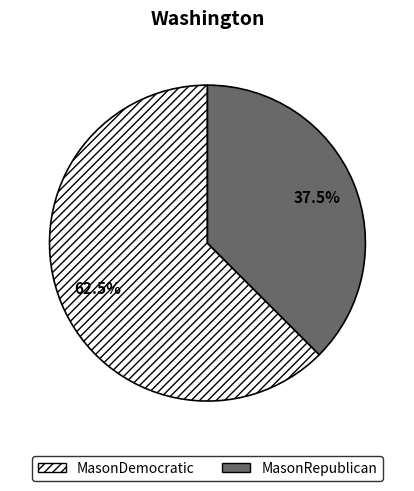

Which has a higher value, MasonDemocratic or MasonRepublican?

MasonDemocratic